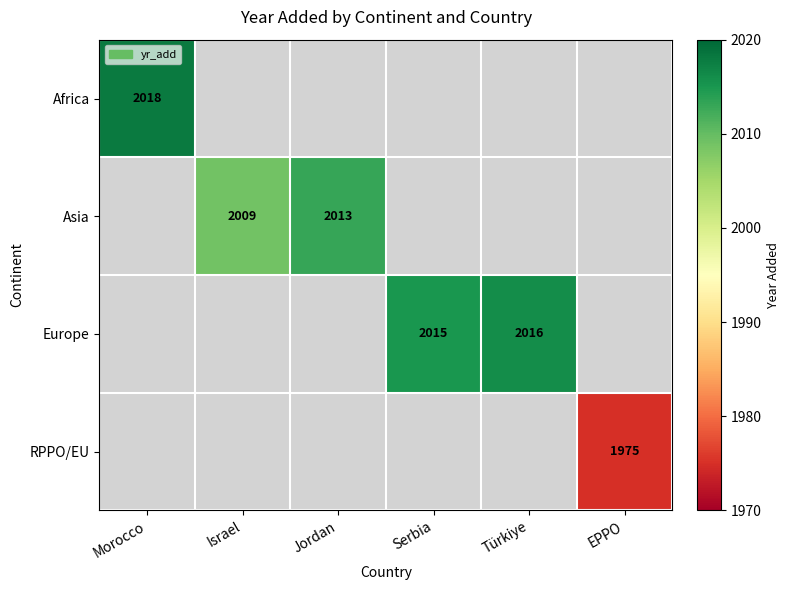

How many categories are shown in the chart?

6